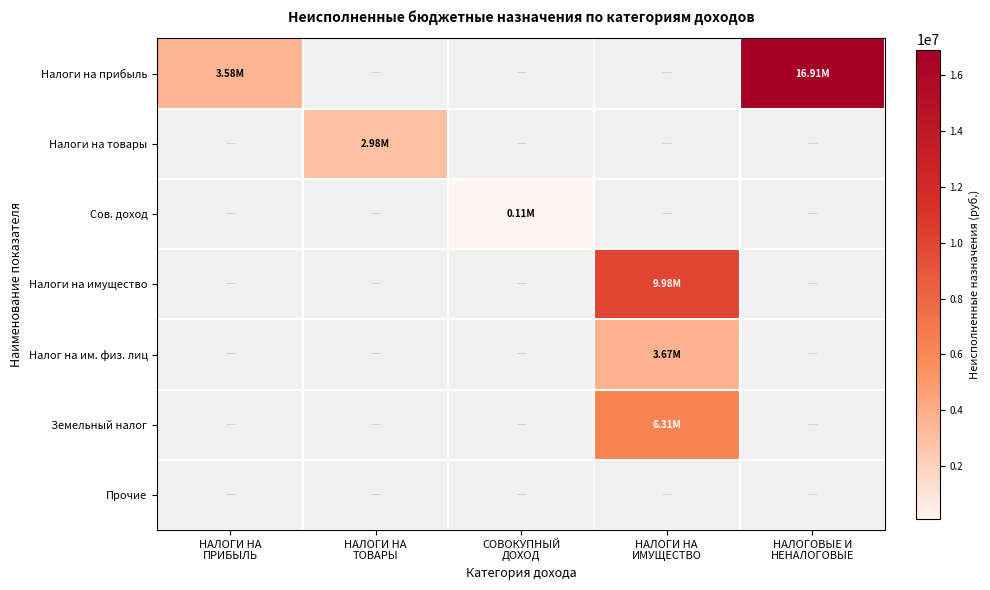

How many series are shown in this chart?

7